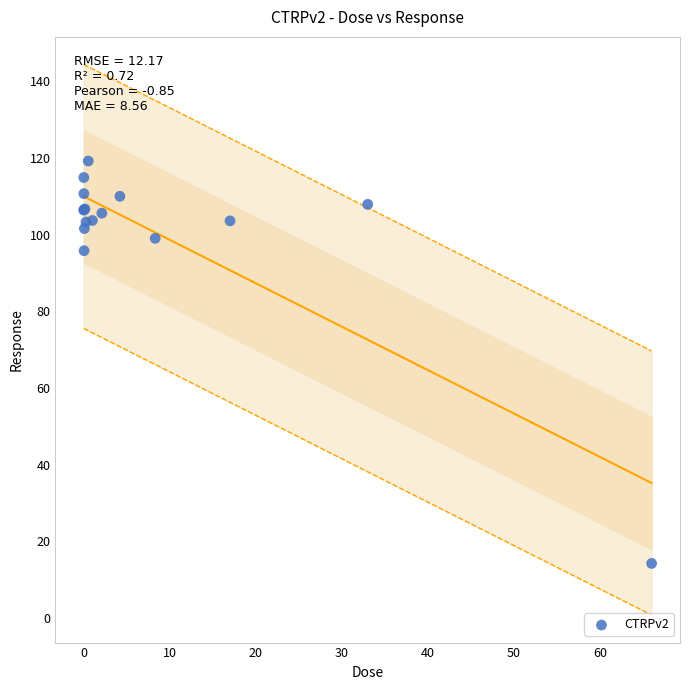

What Y value in the scatter plot is closest to 66?

95.8